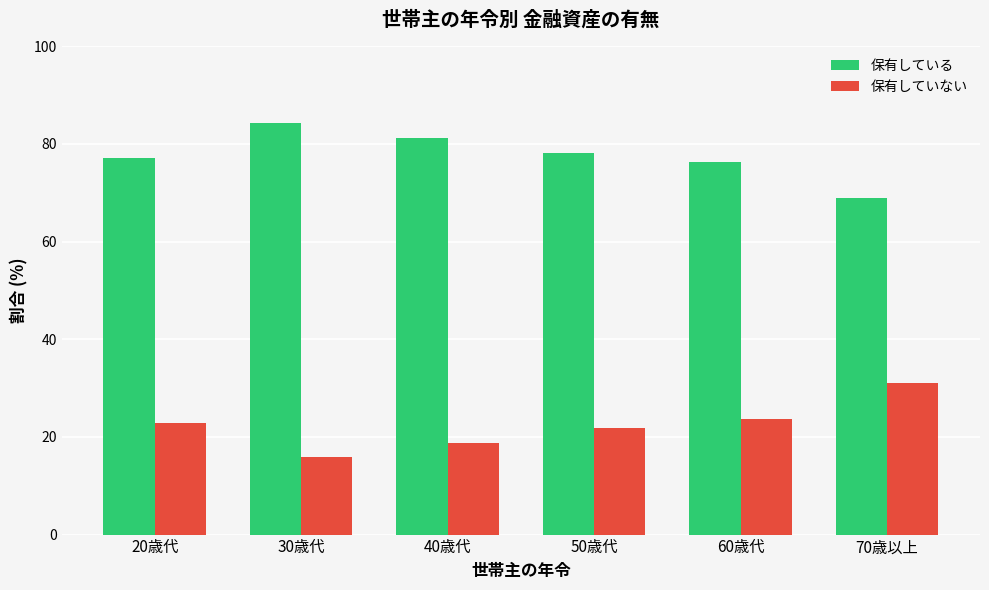

Does the chart contain any negative values?

No